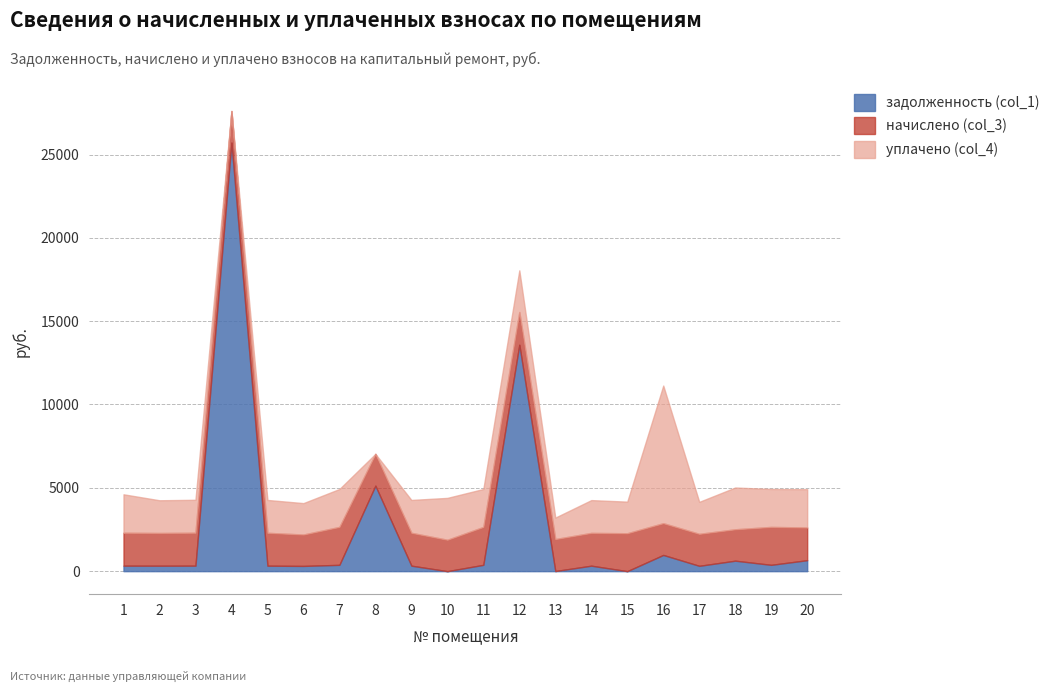

How many intersections are there between уплачено (col_4) and начислено (col_3)?

2